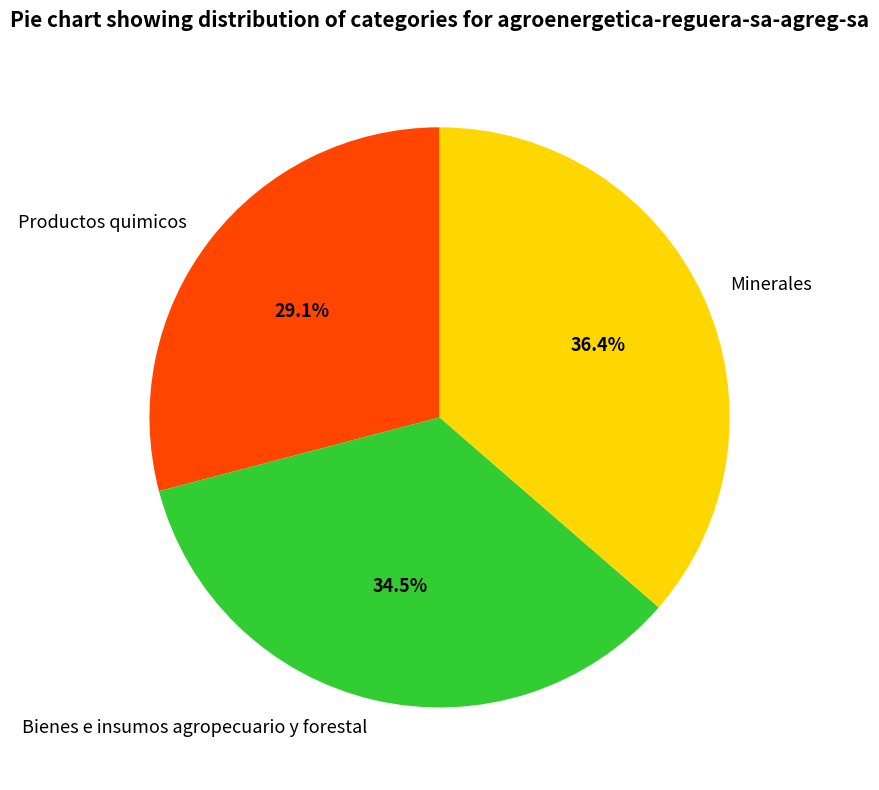

To the nearest percent, what portion does Minerales represent?

36%